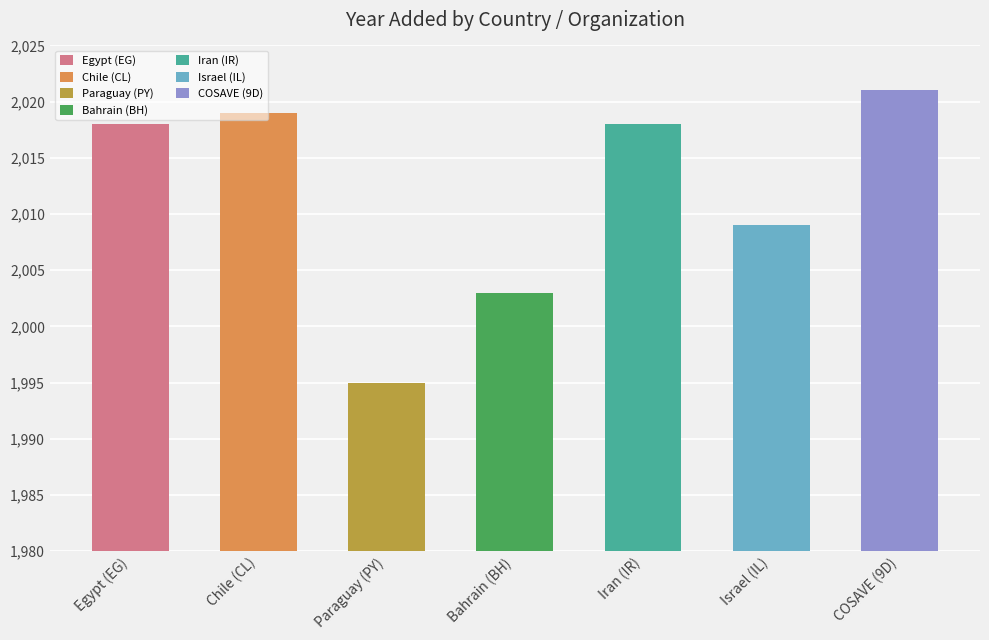

Rank the categories by value from highest to lowest.

COSAVE (9D), Chile (CL), Egypt (EG), Iran (IR), Israel (IL), Bahrain (BH), Paraguay (PY)